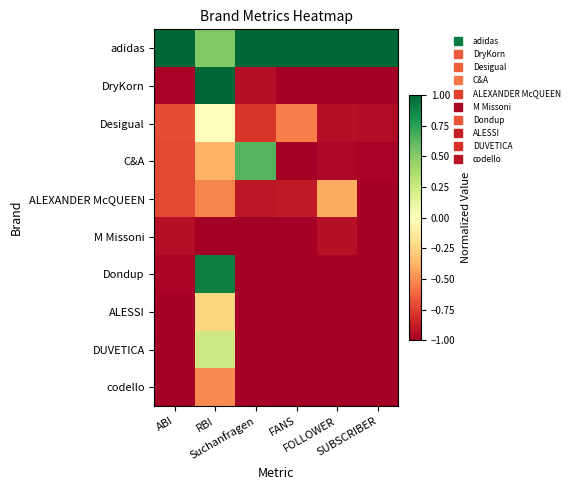

What is the smallest value displayed?

-1.0